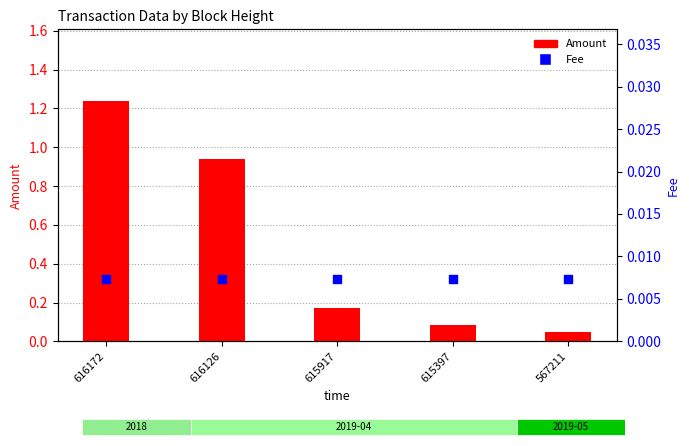

What is the total value across all series at 615917?

0.2